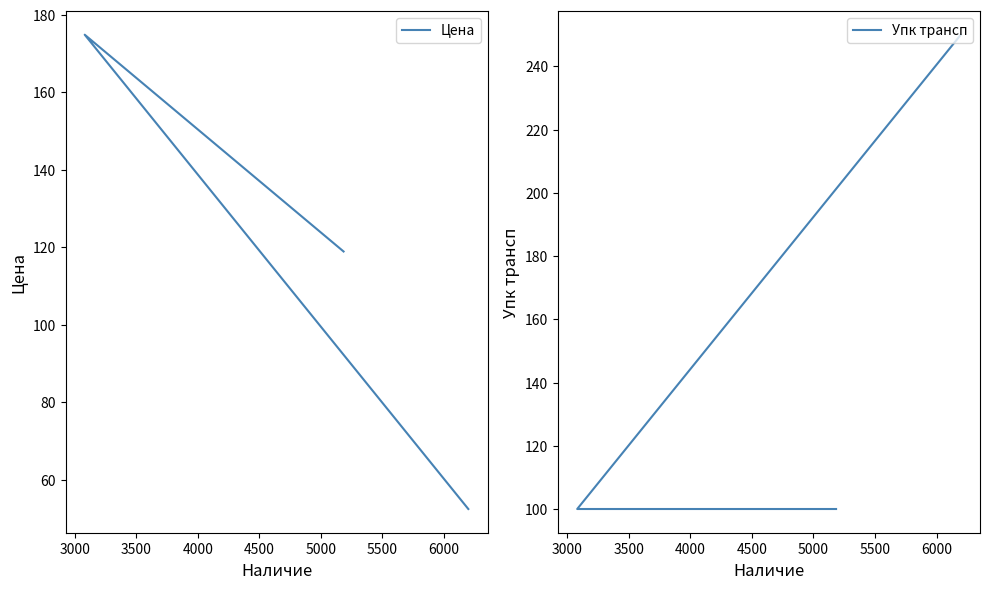

How many lines are shown in the chart?

2